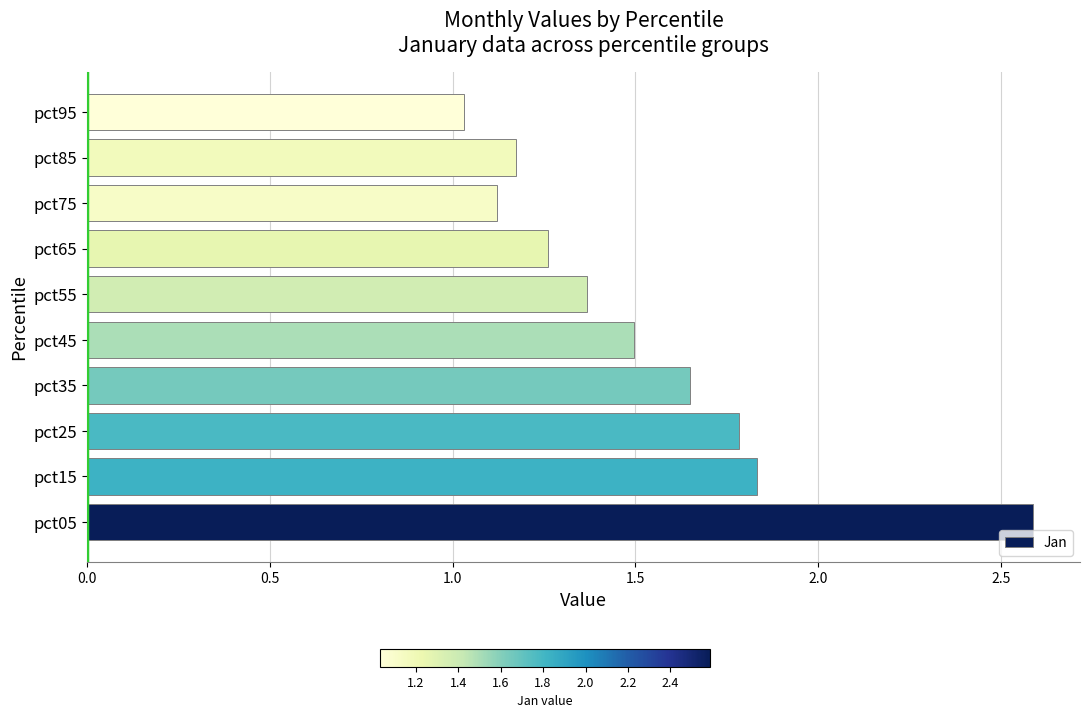

What is the greatest value displayed?

2.6